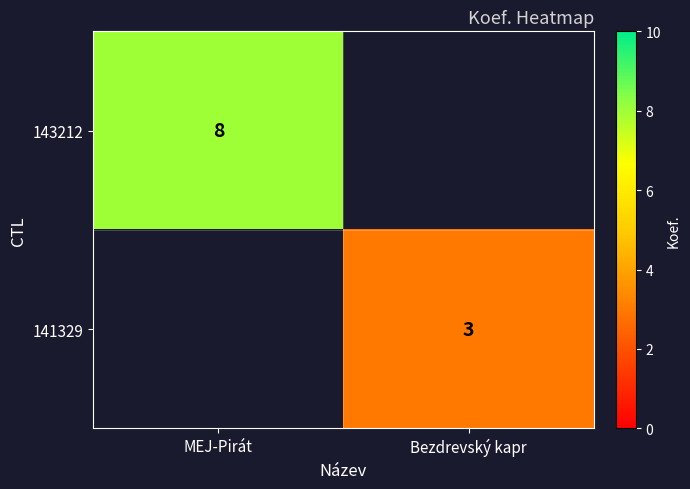

Which has a higher value, MEJ-Pirát or Bezdrevský kapr?

MEJ-Pirát